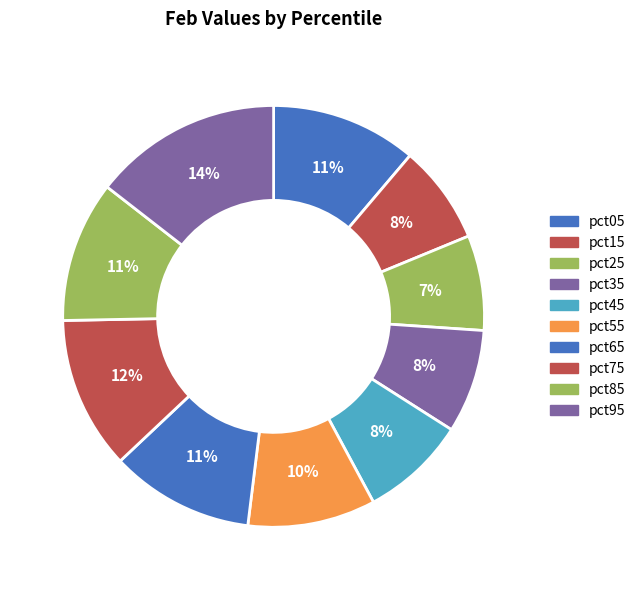

Rank the categories by value from lowest to highest.

pct25, pct15, pct35, pct45, pct55, pct85, pct65, pct05, pct75, pct95